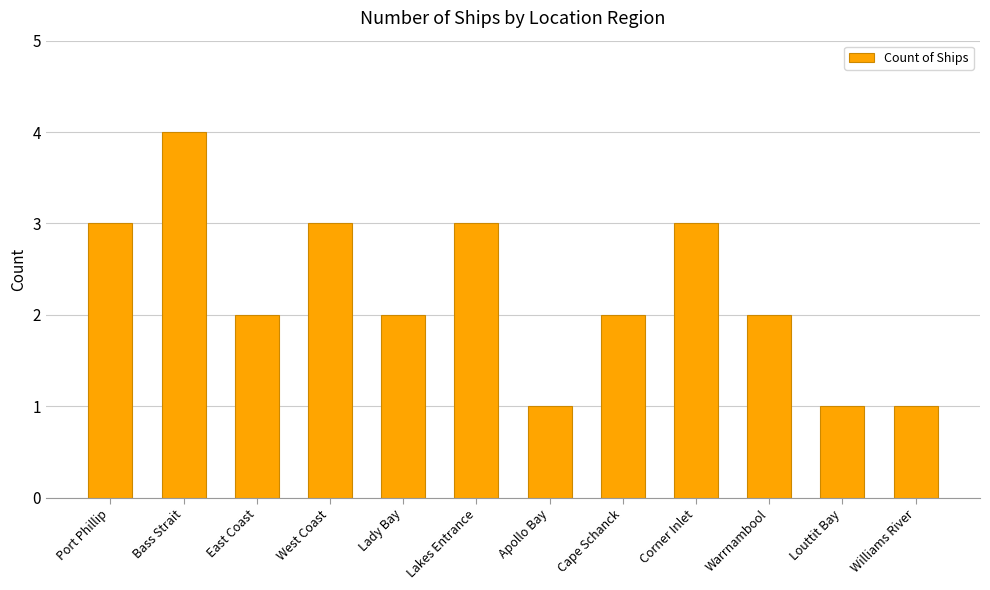

Reading right to left, list all the values displayed in this chart.

Williams River=1	Louttit Bay=1	Warrnambool=2	Corner Inlet=3	Cape Schanck=2	Apollo Bay=1	Lakes Entrance=3	Lady Bay=2	West Coast=3	East Coast=2	Bass Strait=4	Port Phillip=3